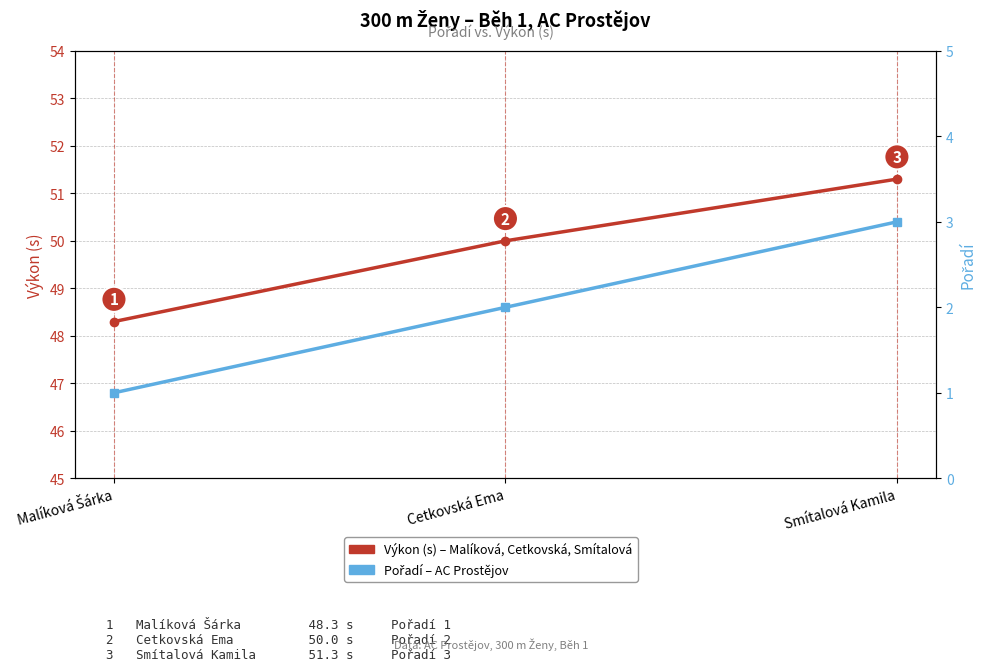

Is it true that Pořadí equals 1.0 at Malíková Šárka?

True